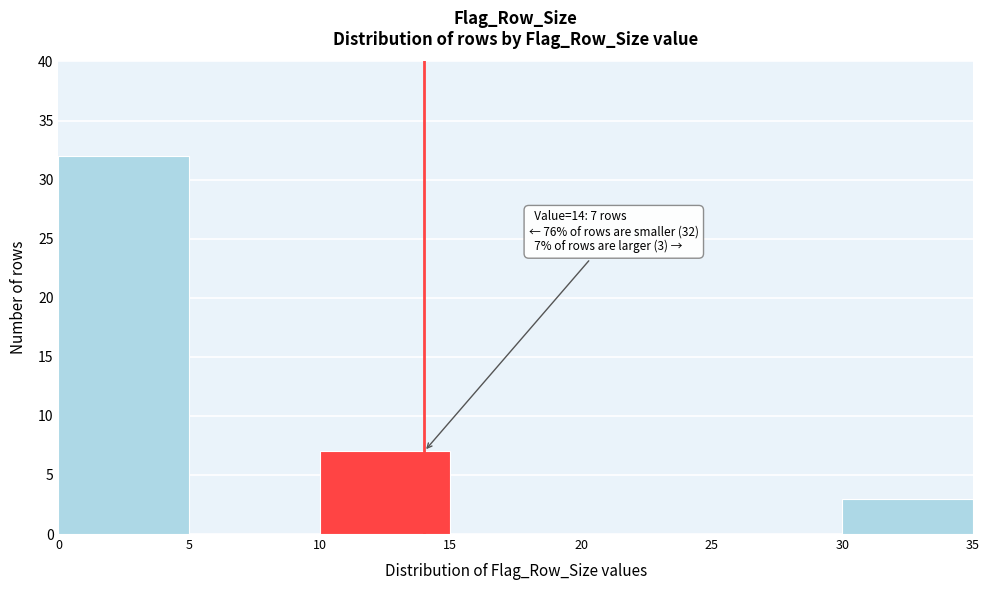

Which range on the x-axis has the tallest bar?

0 to 5